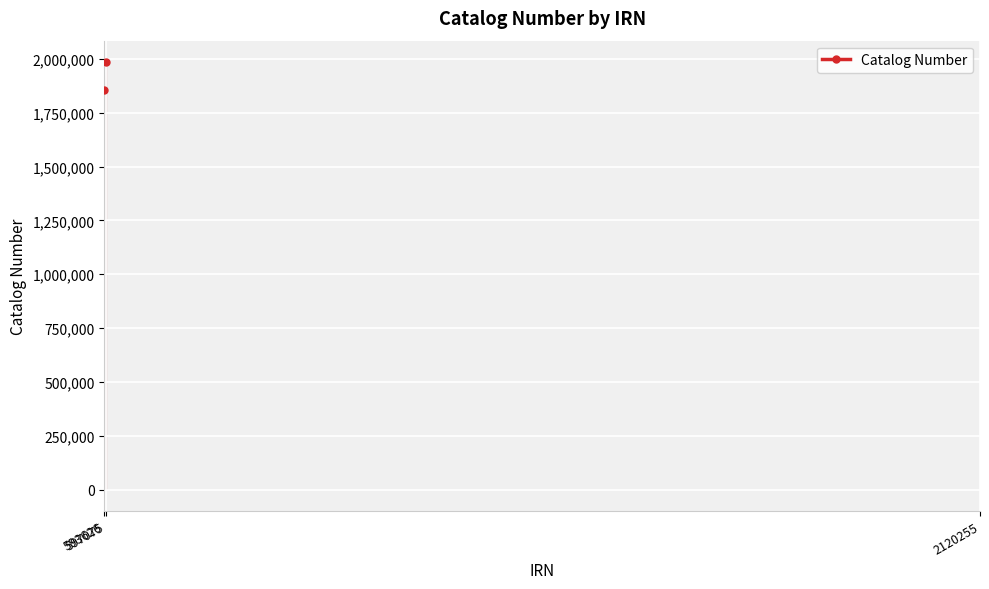

What is the difference between the maximum and minimum values?

128983.0